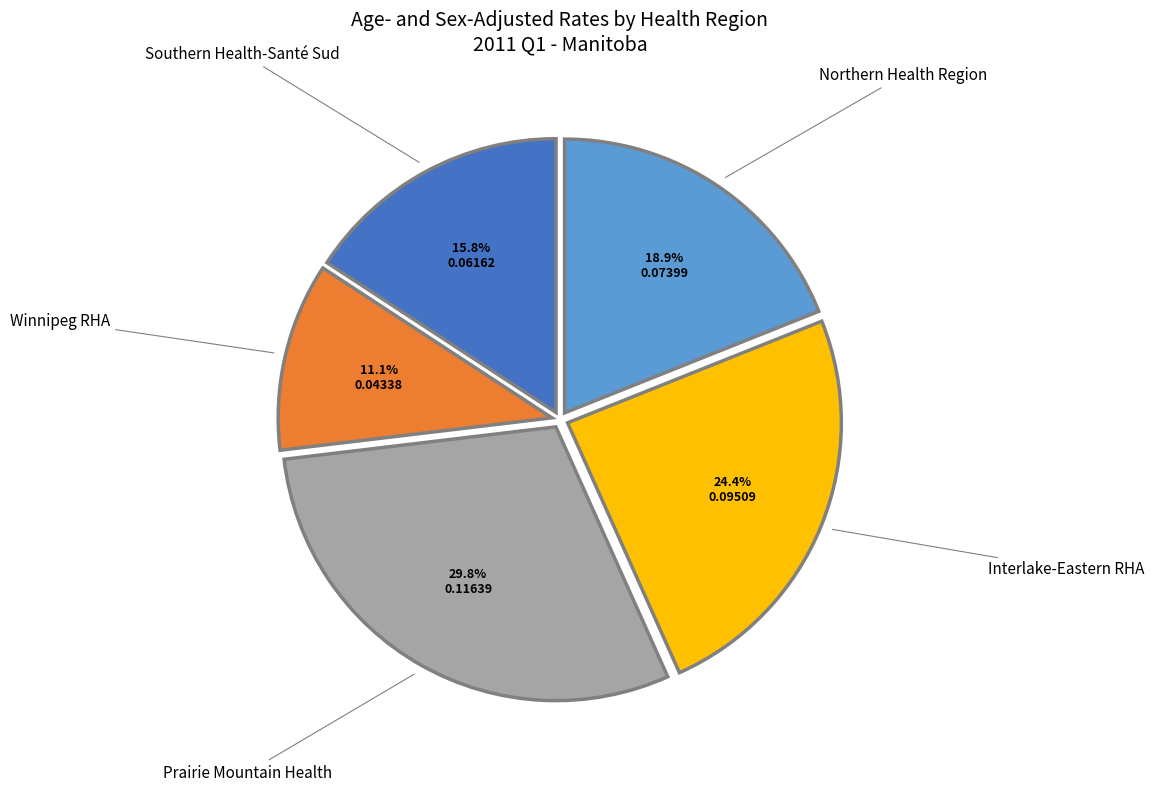

Does any single category account for the majority?

No